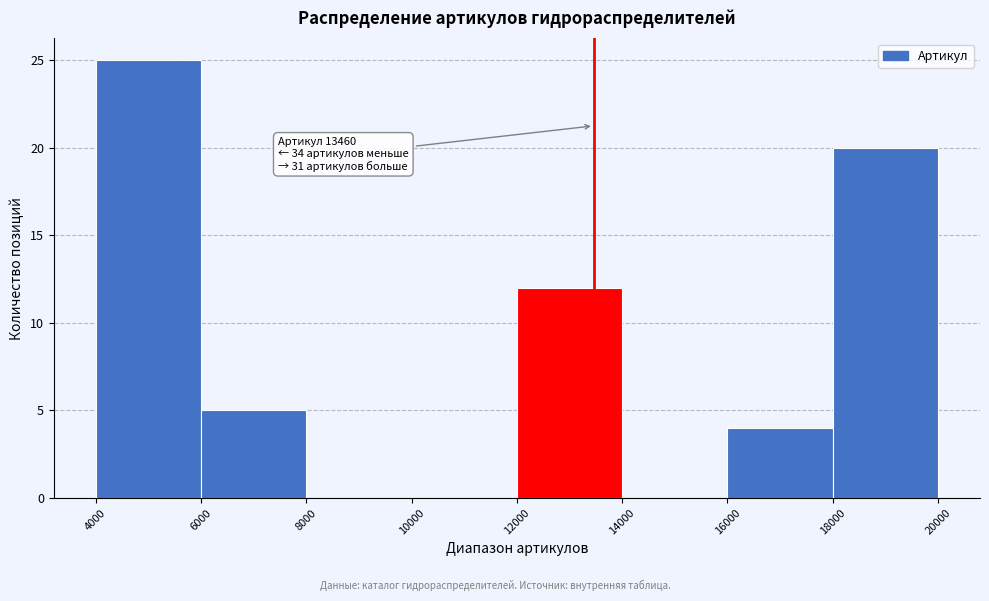

Which range on the x-axis has the tallest bar?

4000 to 6000